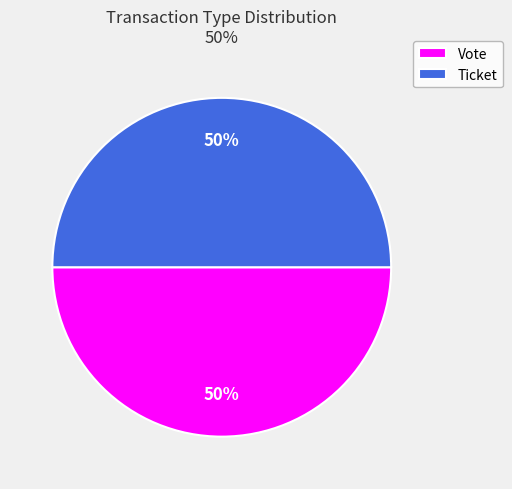

How many slices are in this pie chart?

2